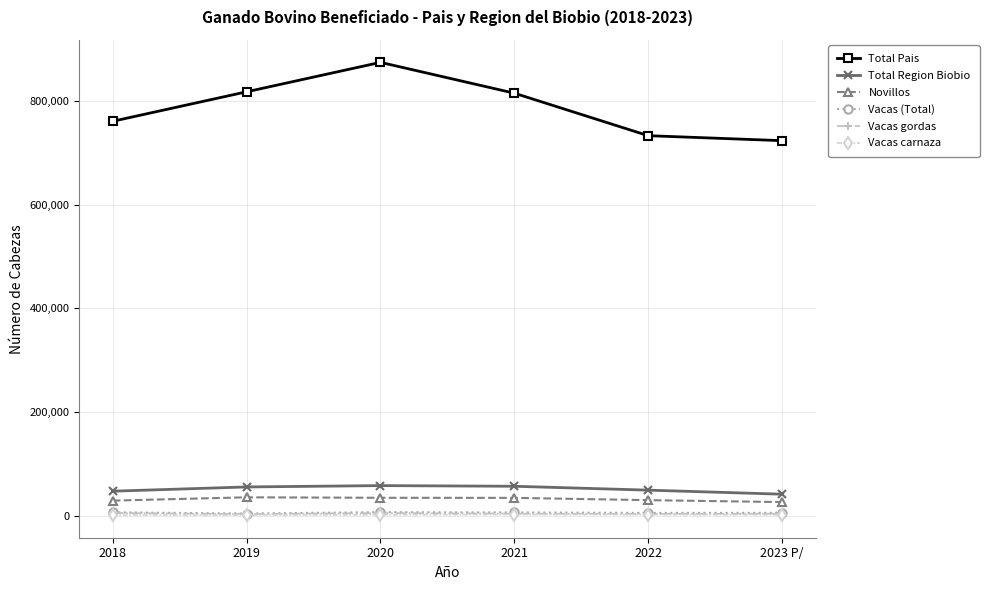

Which series has the largest total across all categories?

Total Pais